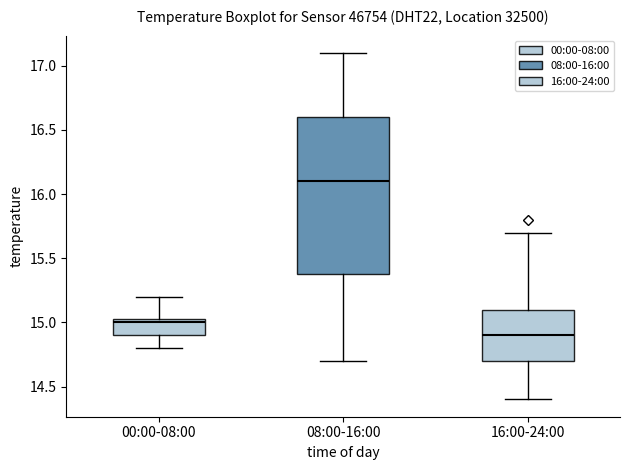

Reading left to right, transcribe this box plot: for each box, give where its median line is, the range the box spans, and where its two whiskers end, as read against the y-axis. The values are not printed on the chart, so give them approximately, as read against the axis.

00:00-08:00: median 15.00, box 14.90 to 15.05, whiskers 14.80 to 15.20
08:00-16:00: median 16.10, box 15.40 to 16.60, whiskers 14.70 to 17.10
16:00-24:00: median 14.90, box 14.70 to 15.10, whiskers 14.40 to 15.70